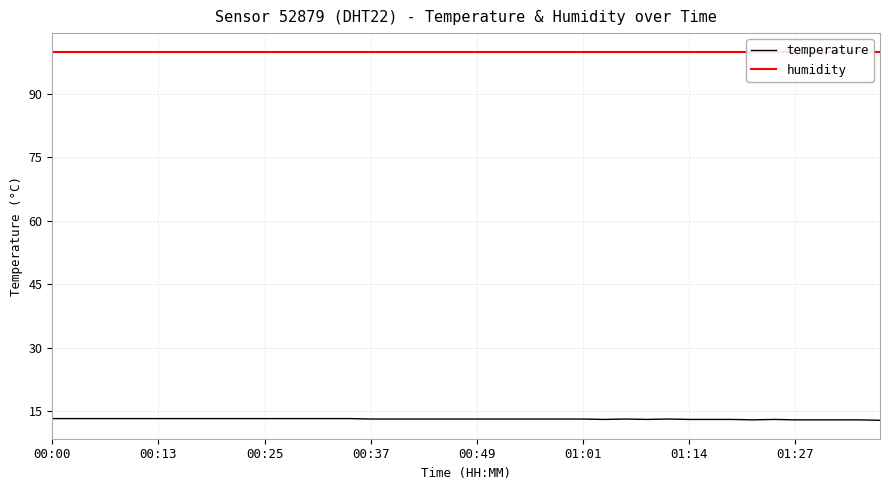

Count the number of categories in the chart.

40